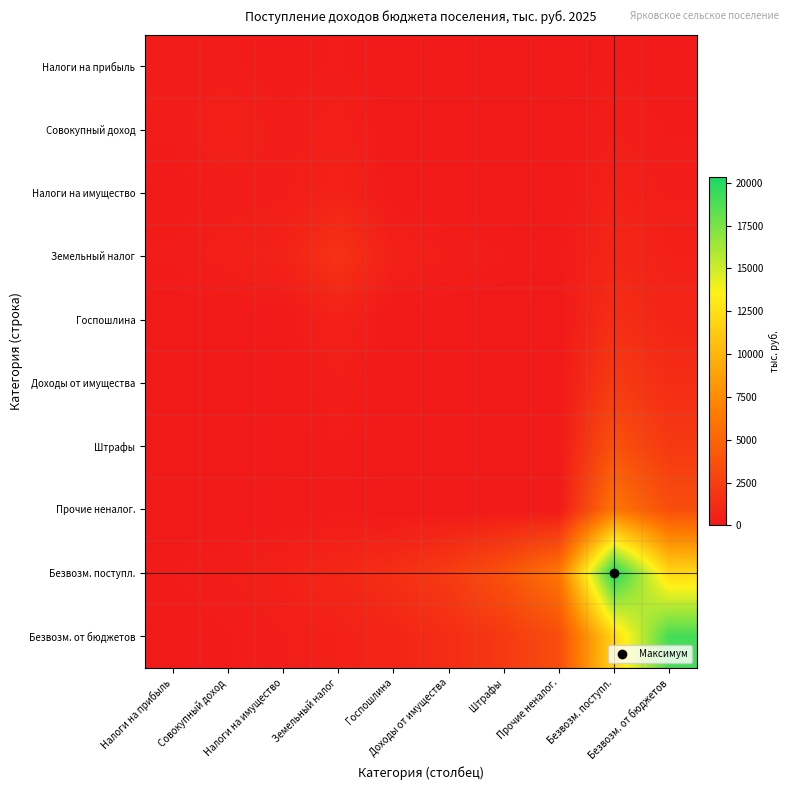

Reading right to left, extract all data points from this chart.

Налоги на прибыль: Безвозм. от бюджетов=107.1	Безвозм. поступл.=188.6	Прочие неналог.=3.7	Штрафы=7.2	Доходы от имущества=10.2	Госпошлина=17.3	Земельный налог=218.6	Налоги на имущество=96.2	Совокупный доход=229.3	Налоги на прибыль=243.0
Совокупный доход: Безвозм. от бюджетов=179.1	Безвозм. поступл.=314.9	Прочие неналог.=12.8	Штрафы=22.9	Доходы от имущества=35.1	Госпошлина=58.6	Земельный налог=410.0	Налоги на имущество=240.5	Совокупный доход=513.0	Налоги на прибыль=229.3
Налоги на имущество: Безвозм. от бюджетов=291.7	Безвозм. поступл.=513.5	Прочие неналог.=11.5	Штрафы=22.0	Доходы от имущества=31.9	Госпошлина=53.7	Земельный налог=605.3	Налоги на имущество=280.0	Совокупный доход=240.5	Налоги на прибыль=96.2
Земельный налог: Безвозм. от бюджетов=516.7	Безвозм. поступл.=905.5	Прочие неналог.=116.1	Штрафы=196.5	Доходы от имущества=316.7	Госпошлина=524.0	Земельный налог=1716.0	Налоги на имущество=605.3	Совокупный доход=410.0	Налоги на прибыль=218.6
Госпошлина: Безвозм. от бюджетов=782.0	Безвозм. поступл.=1377.6	Прочие неналог.=1.3	Штрафы=10.5	Доходы от имущества=5.5	Госпошлина=12.0	Земельный налог=524.0	Налоги на имущество=53.7	Совокупный доход=58.6	Налоги на прибыль=17.3
Доходы от имущества: Безвозм. от бюджетов=1288.9	Безвозм. поступл.=2270.6	Прочие неналог.=1.1	Штрафы=15.5	Доходы от имущества=6.0	Госпошлина=5.5	Земельный налог=316.7	Налоги на имущество=31.9	Совокупный доход=35.1	Налоги на прибыль=10.2
Штрафы: Безвозм. от бюджетов=2129.4	Безвозм. поступл.=3750.7	Прочие неналог.=13.6	Штрафы=45.0	Доходы от имущества=15.5	Госпошлина=10.5	Земельный налог=196.5	Налоги на имущество=22.0	Совокупный доход=22.9	Налоги на прибыль=7.2
Прочие неналог.: Безвозм. от бюджетов=3502.6	Безвозм. поступл.=6170.2	Прочие неналог.=0.0	Штрафы=13.6	Доходы от имущества=1.1	Госпошлина=1.3	Земельный налог=116.1	Налоги на имущество=11.5	Совокупный доход=12.8	Налоги на прибыль=3.7
Безвозм. поступл.: Безвозм. от бюджетов=11945.0	Безвозм. поступл.=20346.0	Прочие неналог.=6170.2	Штрафы=3750.7	Доходы от имущества=2270.6	Госпошлина=1377.6	Земельный налог=905.5	Налоги на имущество=513.5	Совокупный доход=314.9	Налоги на прибыль=188.6
Безвозм. от бюджетов: Безвозм. от бюджетов=19042.0	Безвозм. поступл.=11945.0	Прочие неналог.=3502.6	Штрафы=2129.4	Доходы от имущества=1288.9	Госпошлина=782.0	Земельный налог=516.7	Налоги на имущество=291.7	Совокупный доход=179.1	Налоги на прибыль=107.1